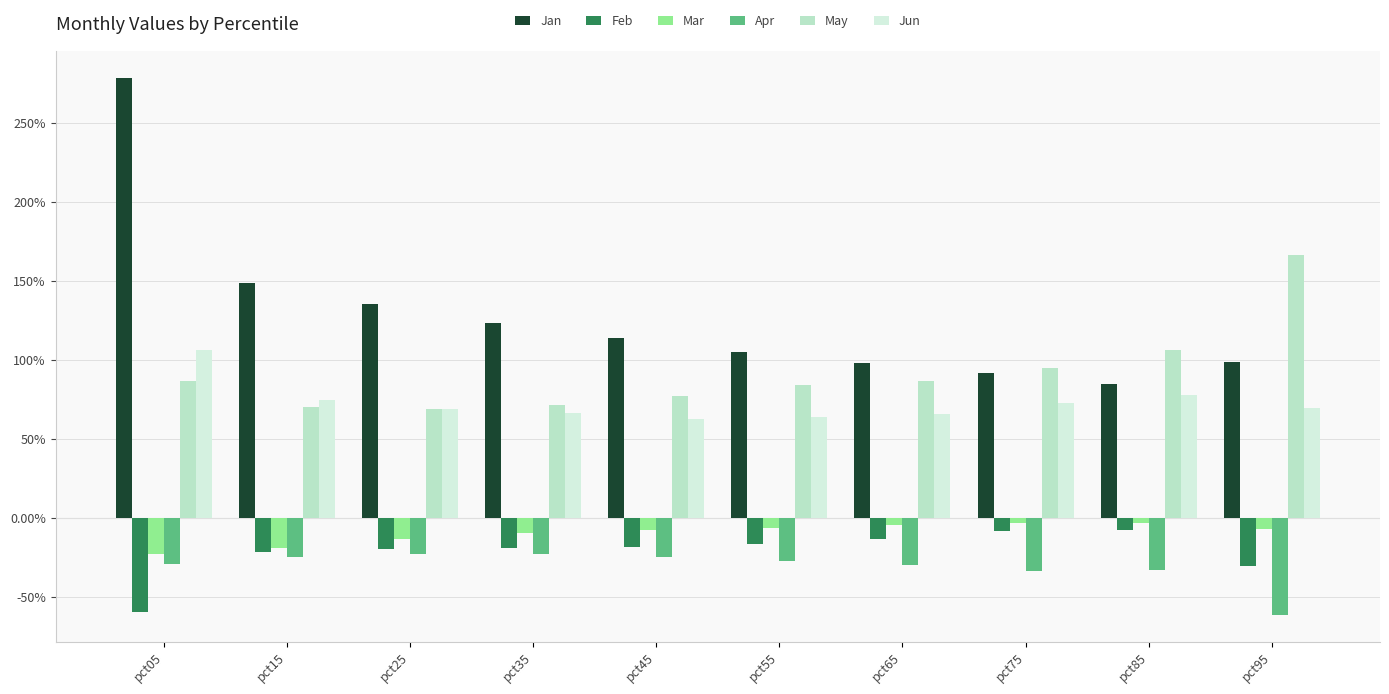

What is the maximum value shown in the chart?

2.8